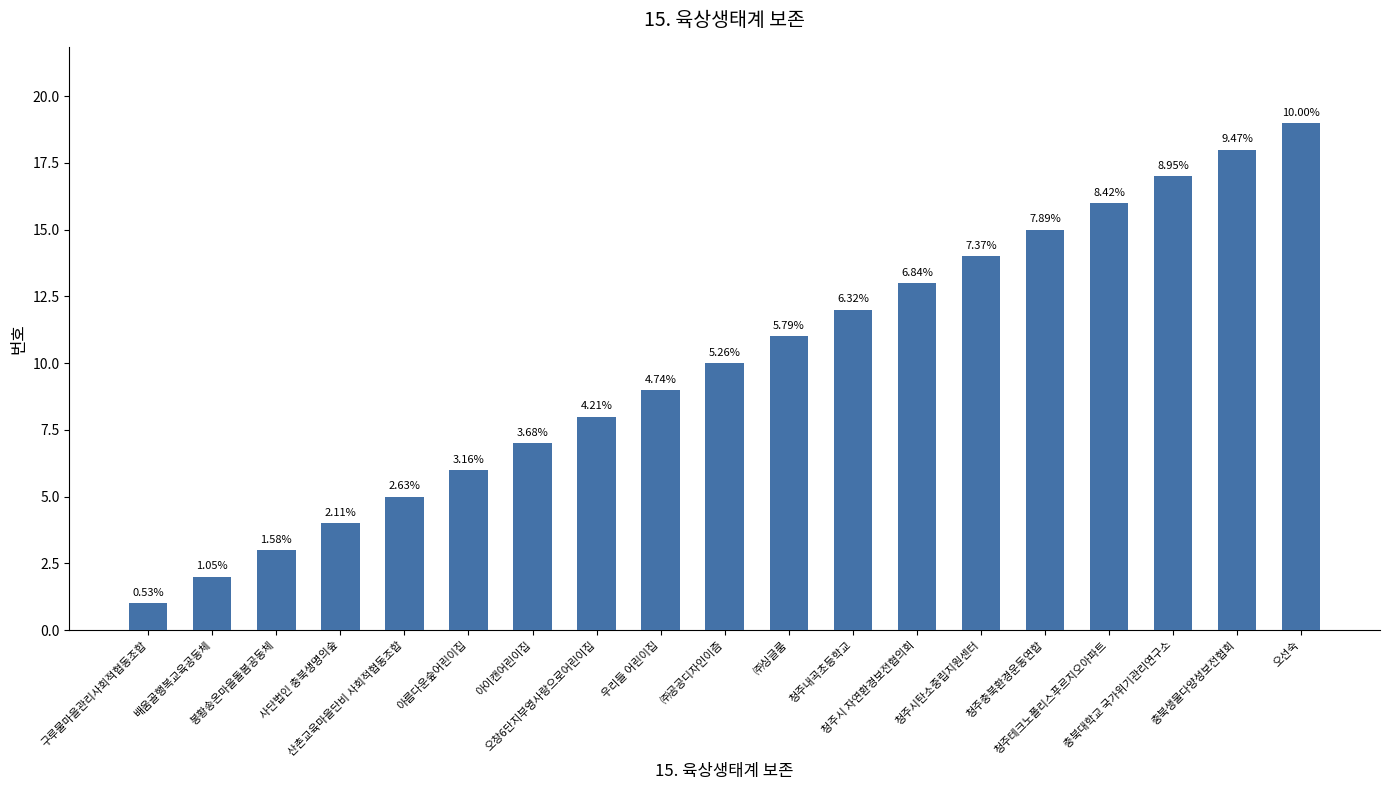

At which category does the chart reach its peak across all series?

오선숙